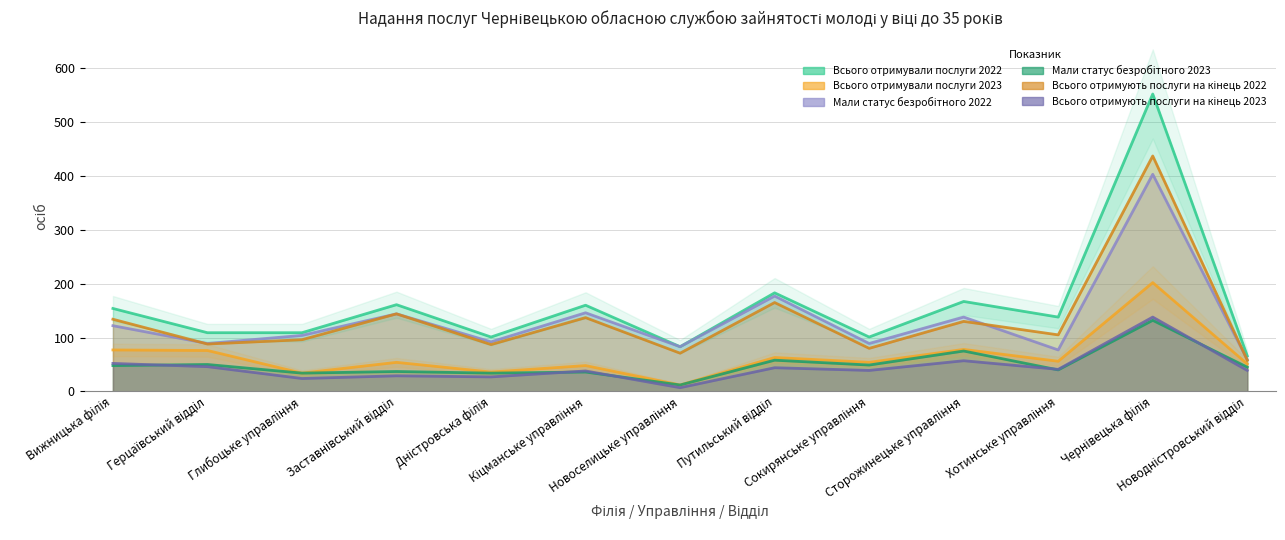

What is the difference between the highest and lowest values at Заставнівський відділ?

132